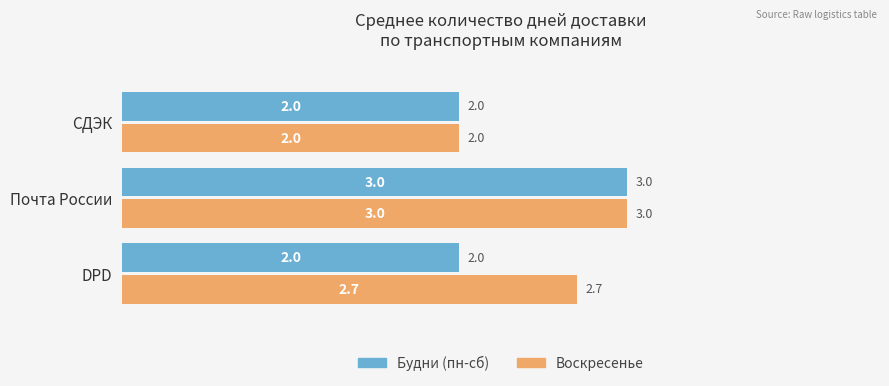

Rank the series by their average value, from lowest to highest.

Будни (пн-сб), Воскресенье